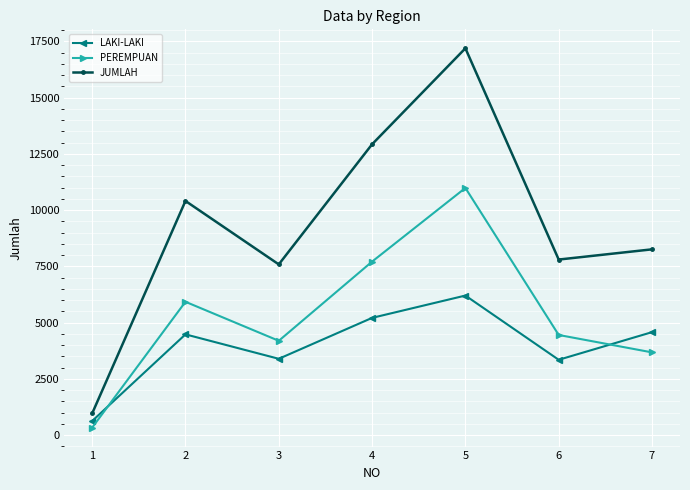

True or false: PEREMPUAN and JUMLAH intersect in this chart.

False